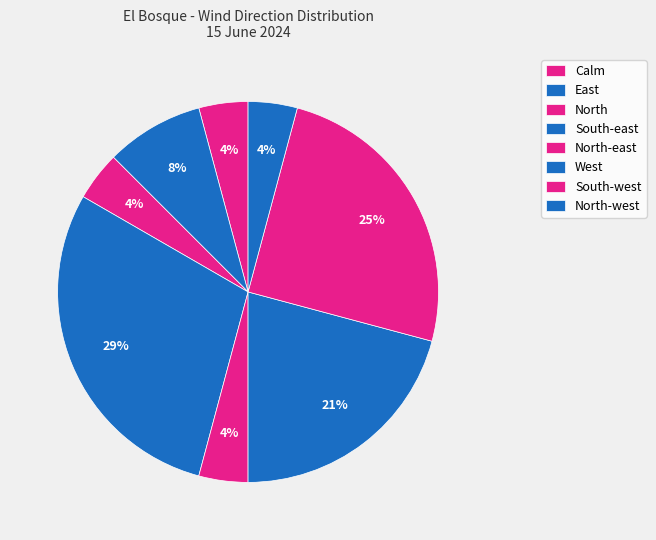

How many segments does this pie chart have?

8